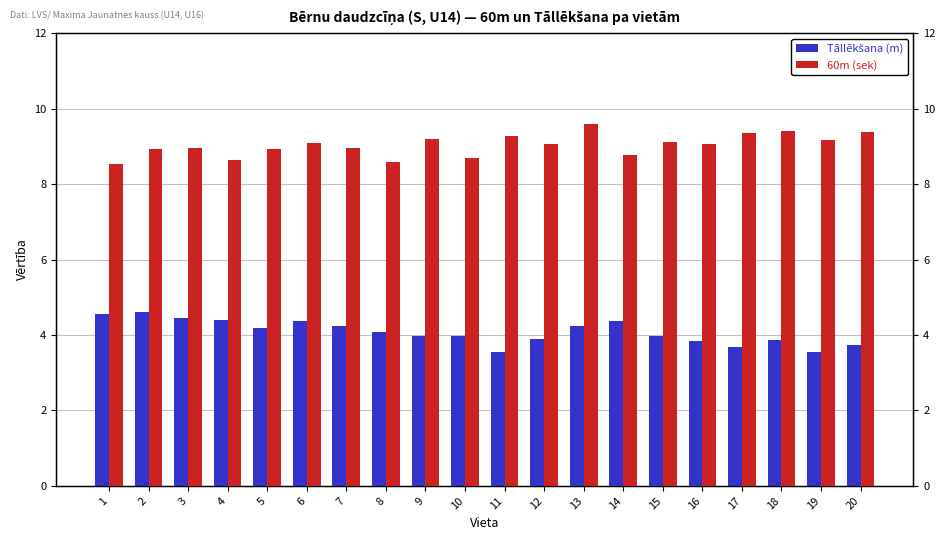

What are all the series names shown in the legend?

Tāllēkšana (m), 60m (sek)